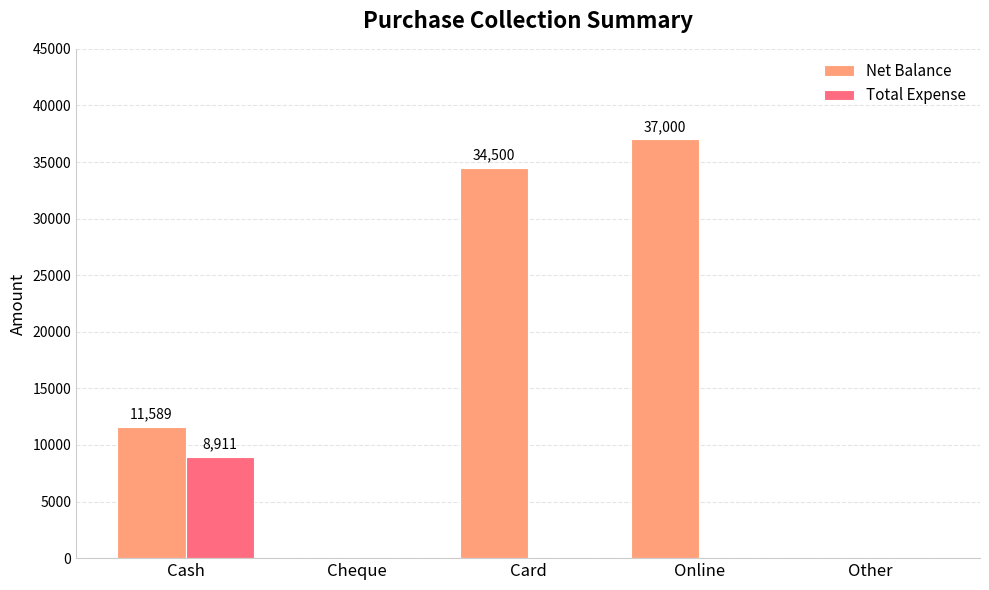

Which series changed the most between Cash and Card?

Net Balance